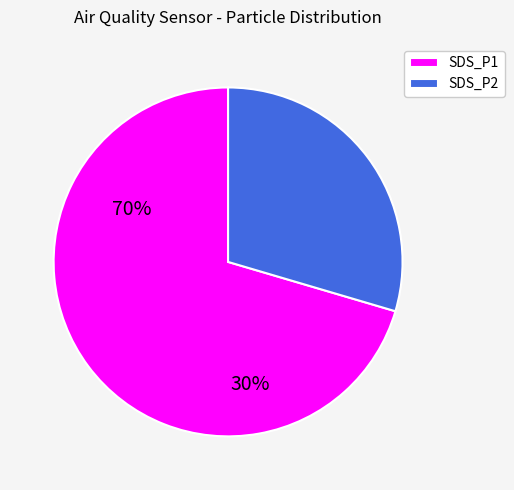

Which slice is the largest?

SDS_P1